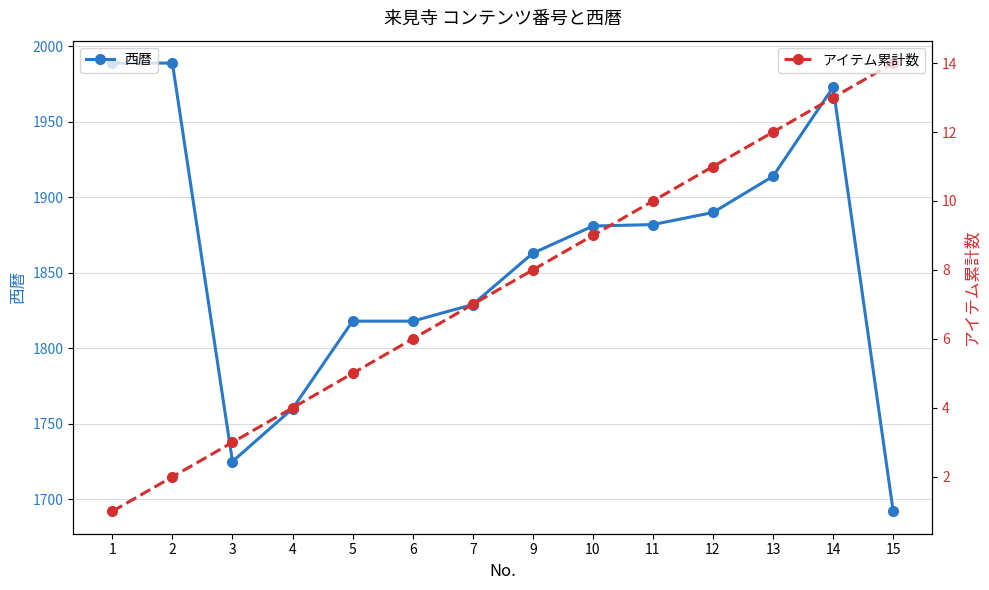

Rank the series by their average value, from highest to lowest.

西暦, アイテム累計数